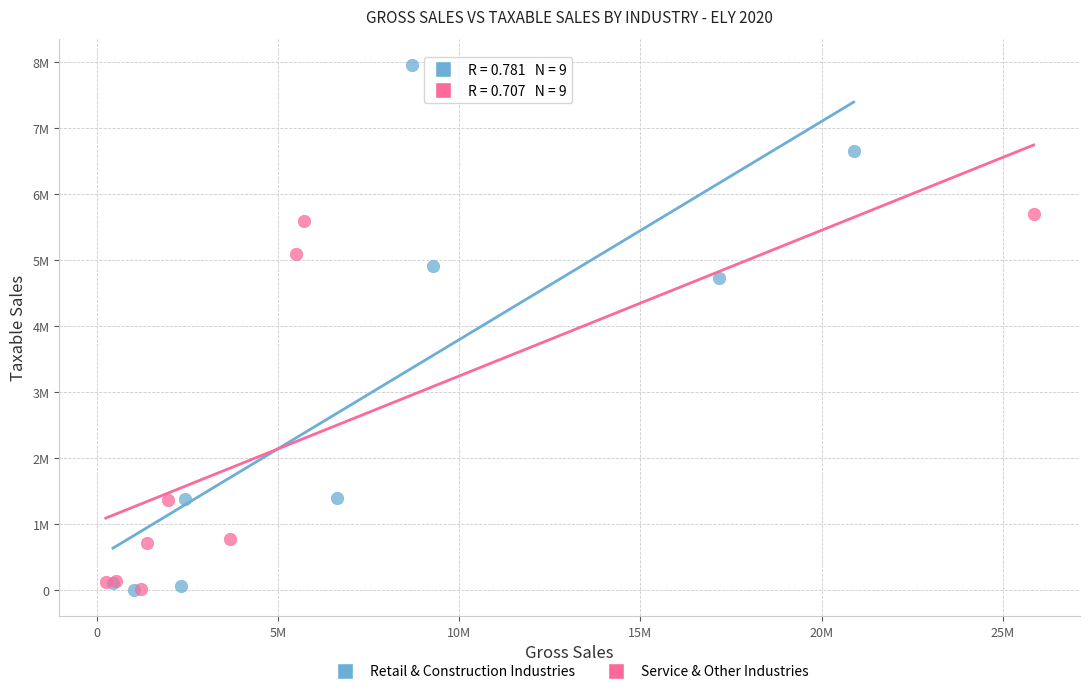

What are all the series names shown in the legend?

Retail & Construction Industries, Service & Other Industries